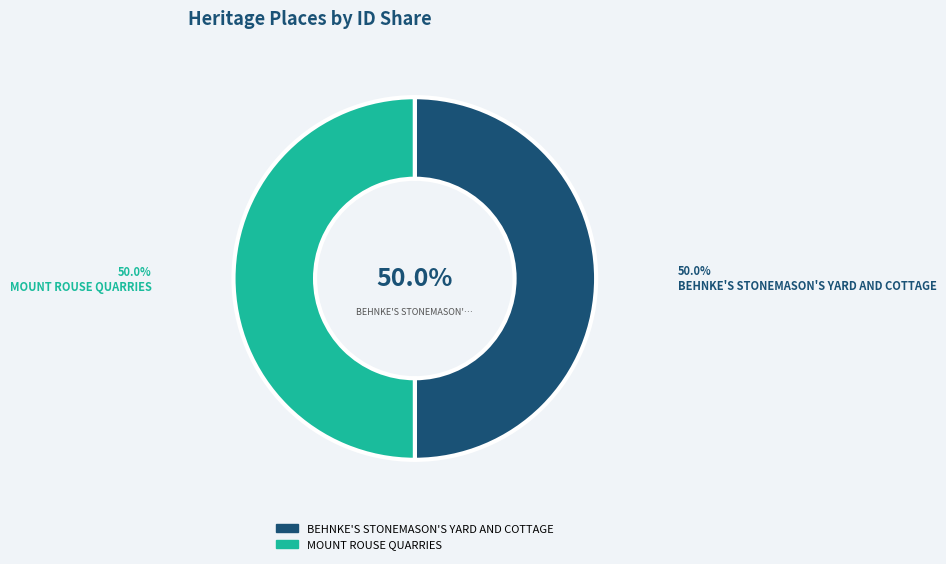

Do MOUNT ROUSE QUARRIES and BEHNKE'S STONEMASON'S YARD AND COTTAGE together represent more than half of the pie?

Yes